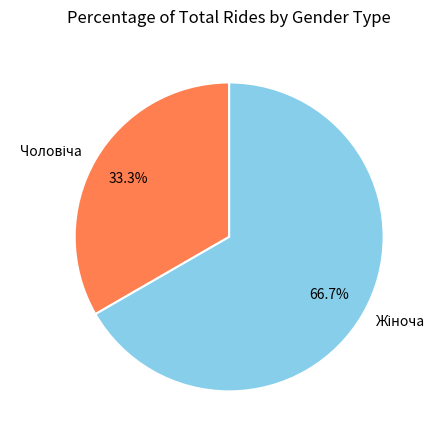

Is there any slice that represents more than half of the pie?

Yes